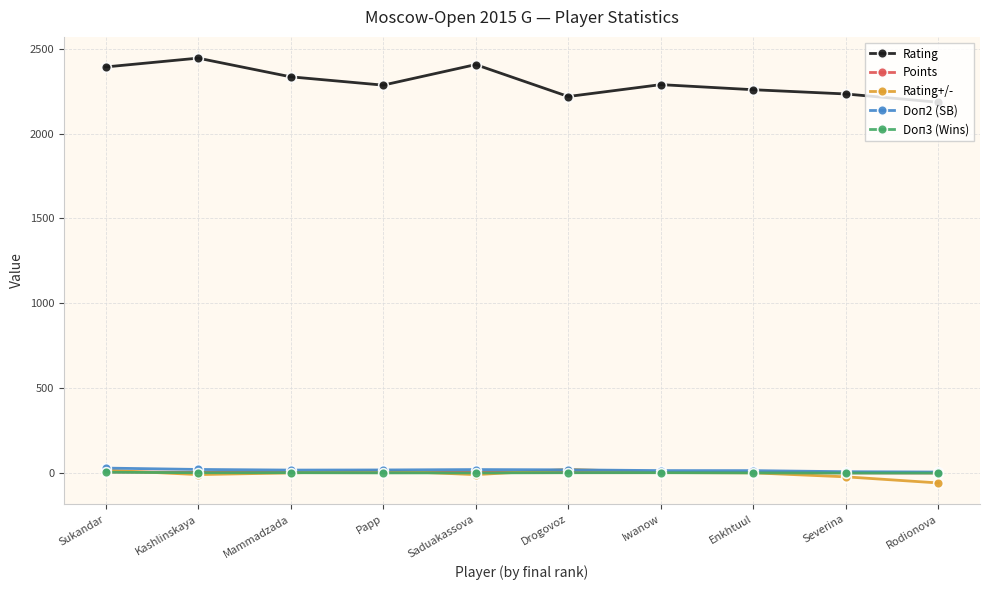

What is the maximum value for Rating+/-?

22.8